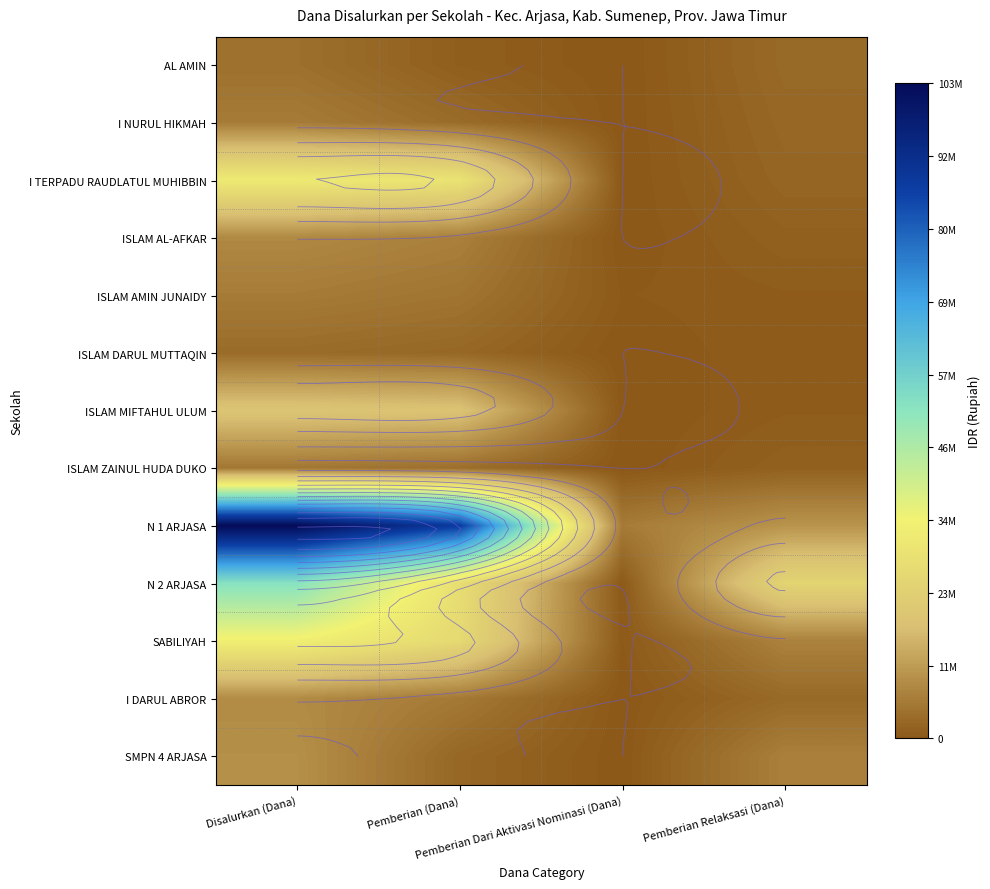

Which category has the highest value across all series?

Disalurkan (Dana)